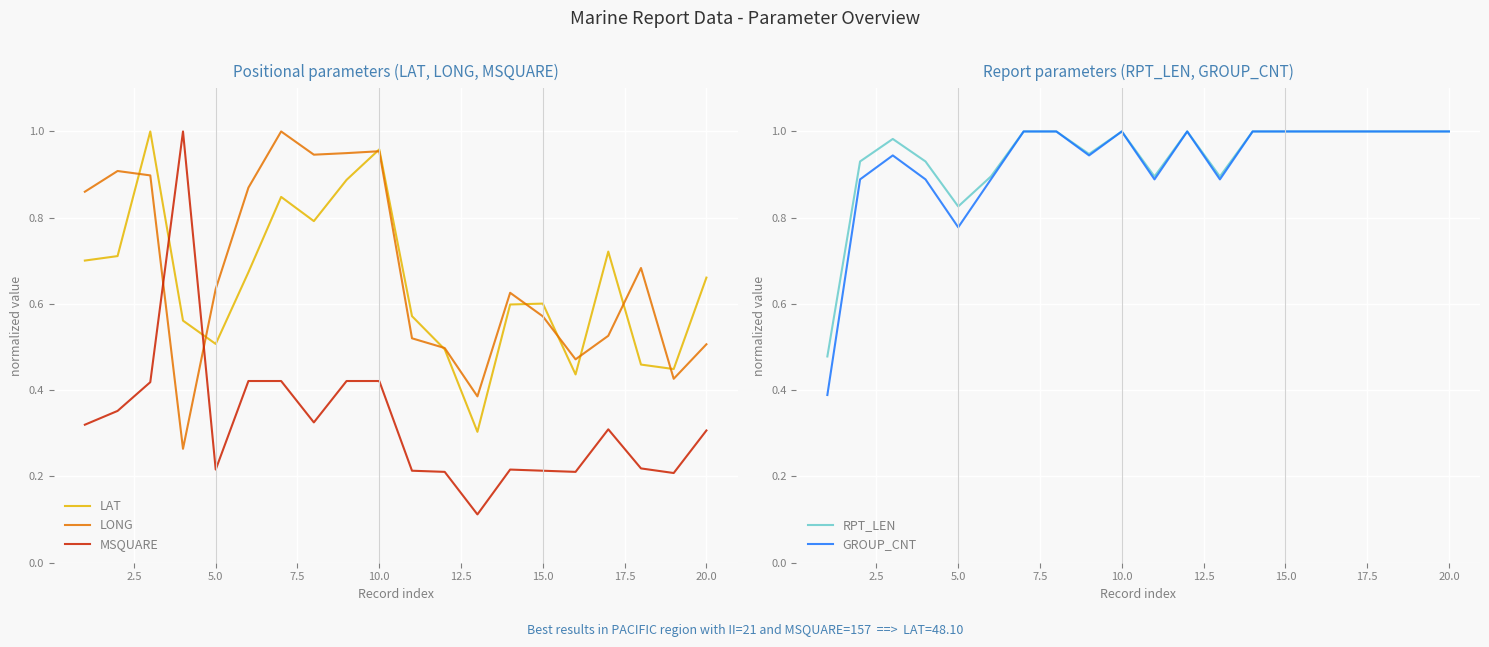

True or false: LAT and MSQUARE intersect in this chart.

True